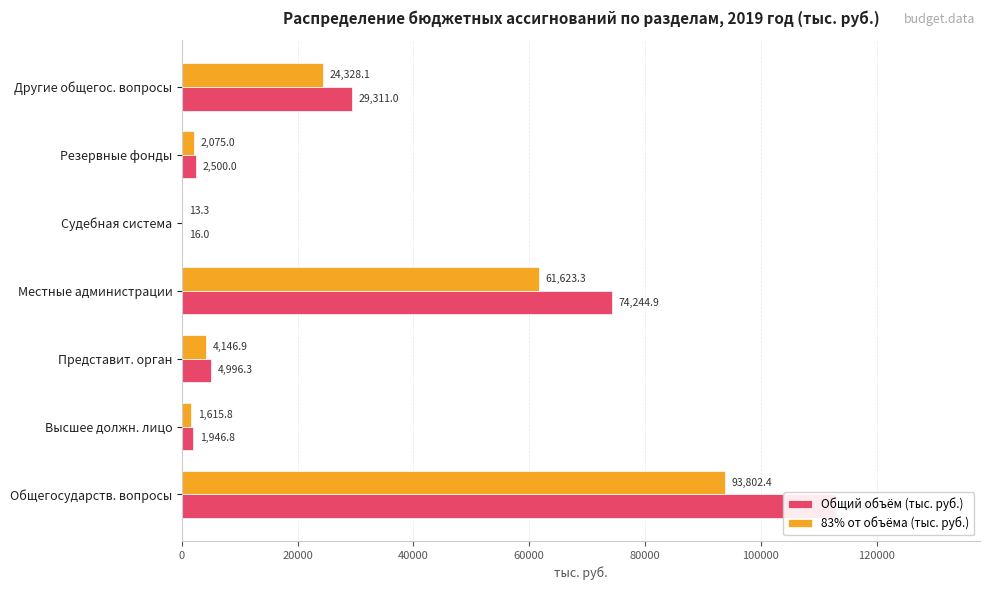

Is it true that Общий объём (тыс. руб.) equals 113015.0 at Общегосударств. вопросы?

True